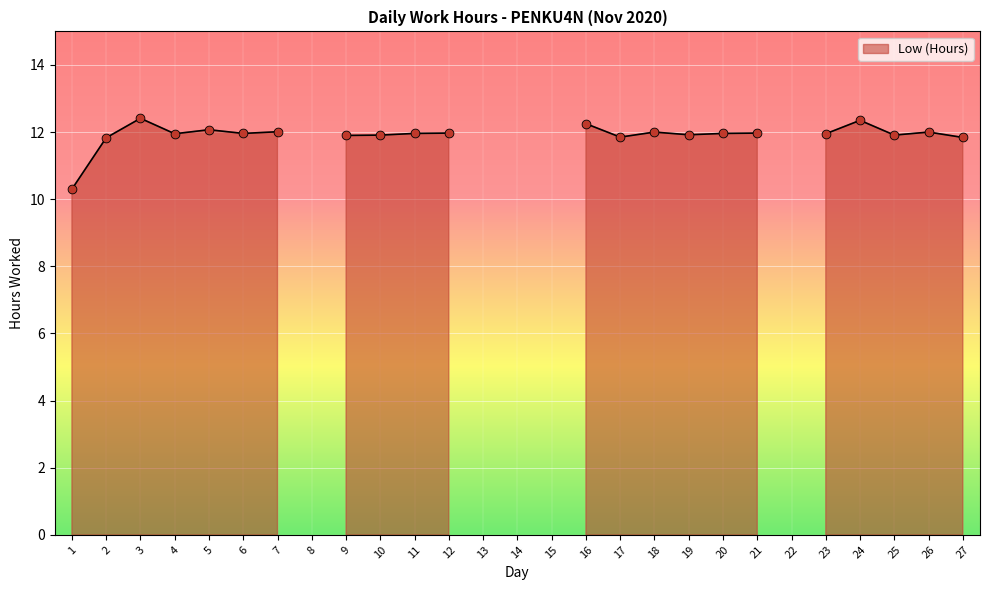

What is the change in value from 1 to 2?

+1.5